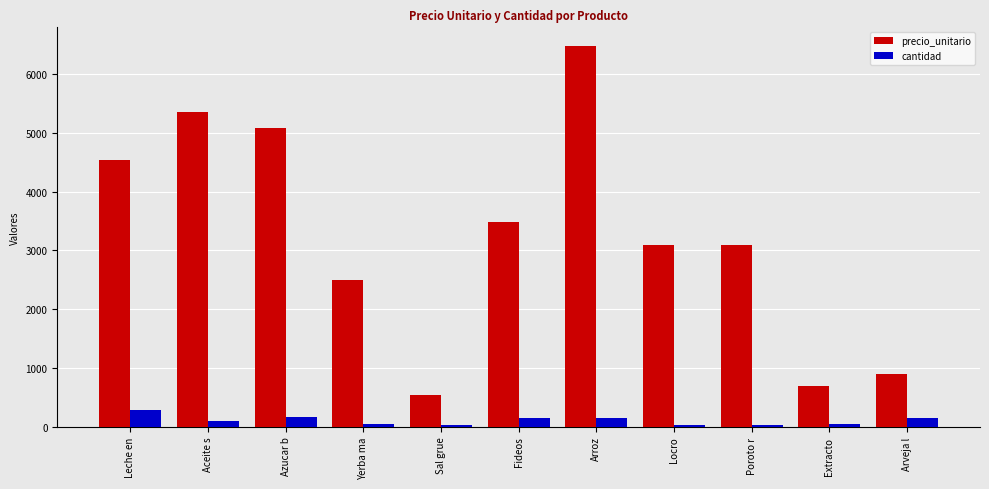

What are all the series names shown in the legend?

precio_unitario, cantidad